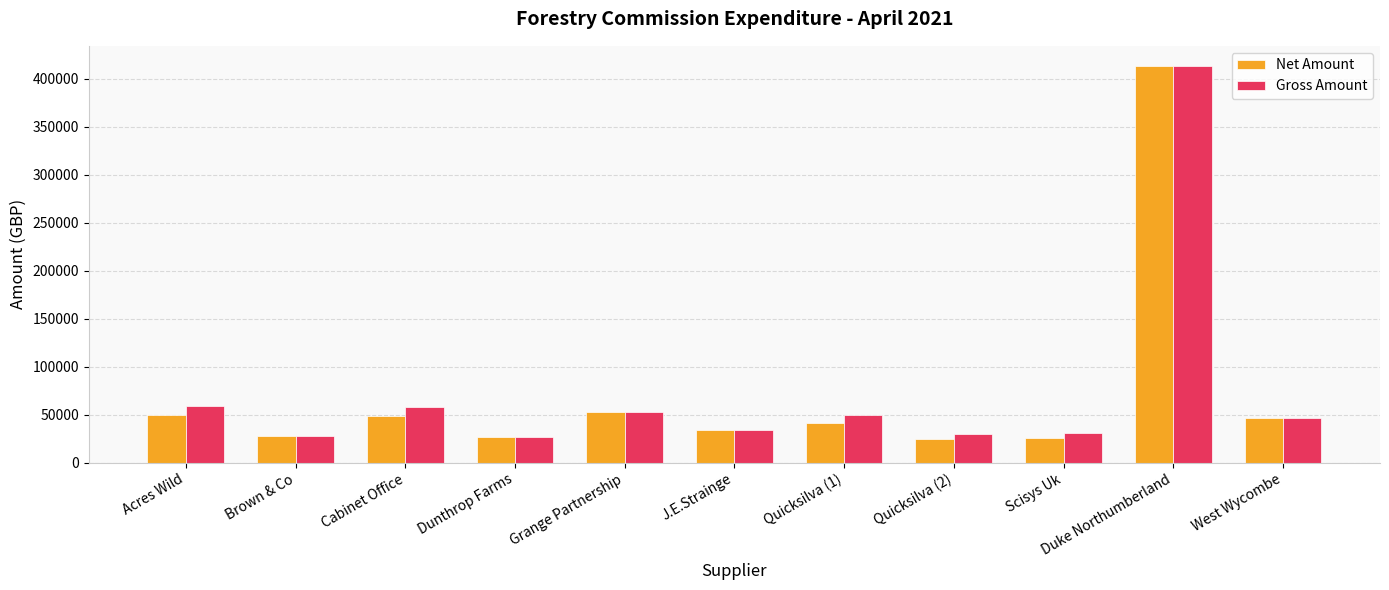

How many bars are there in each group?

2